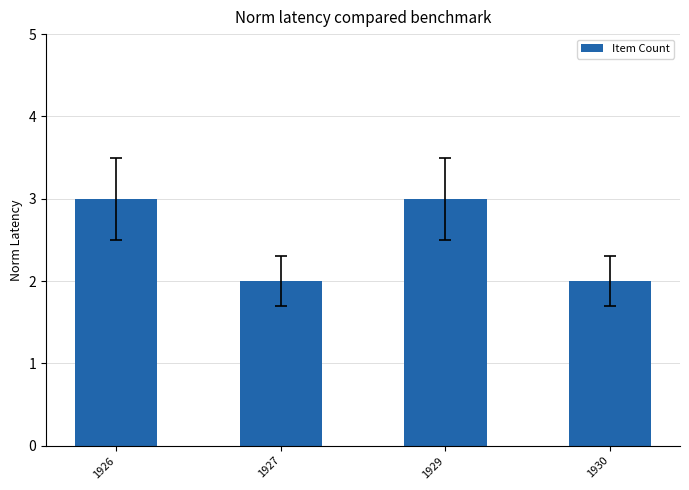

What is the greatest value displayed?

3